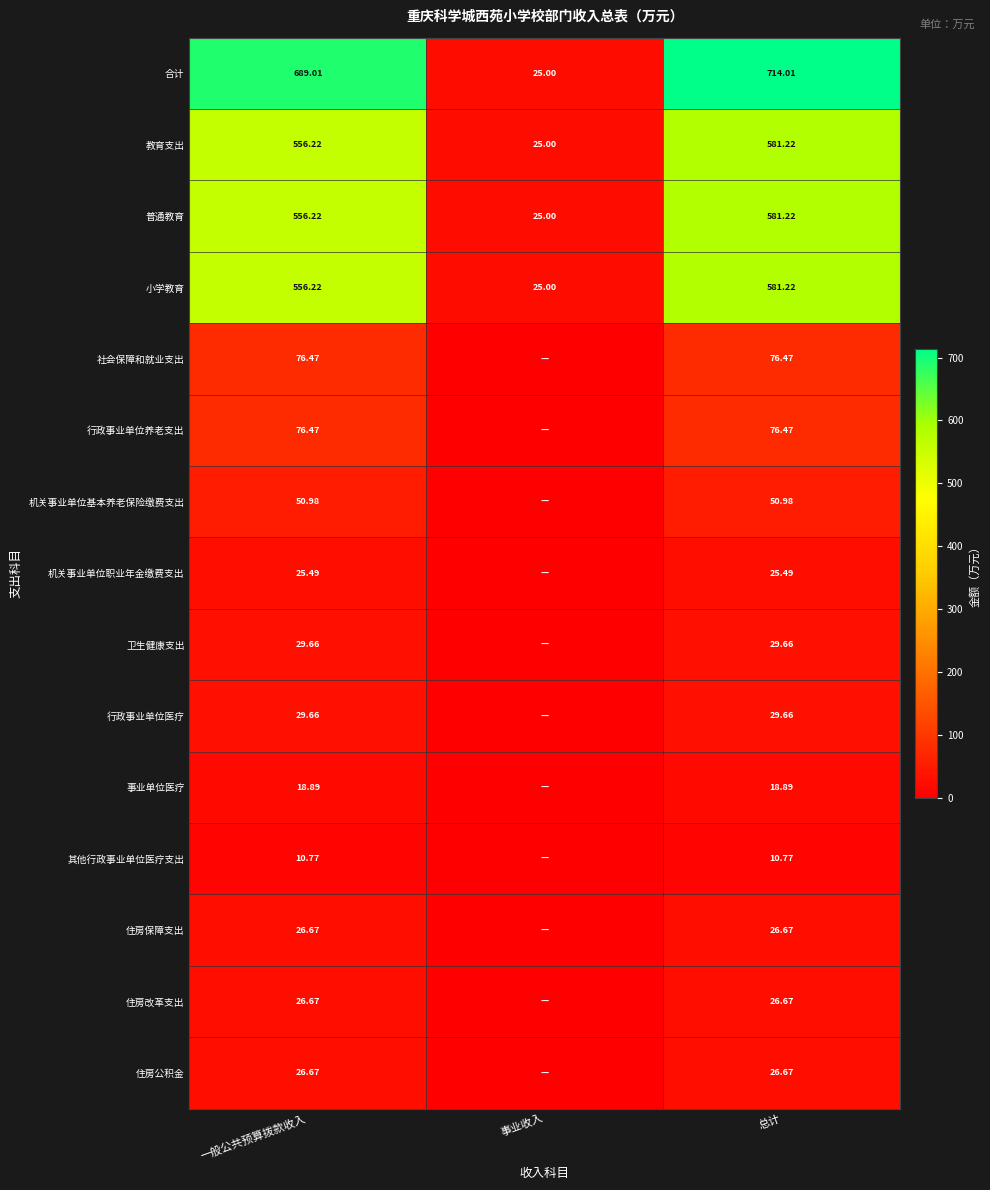

The value of 合计 at 总计 is 714.0. True or false?

True